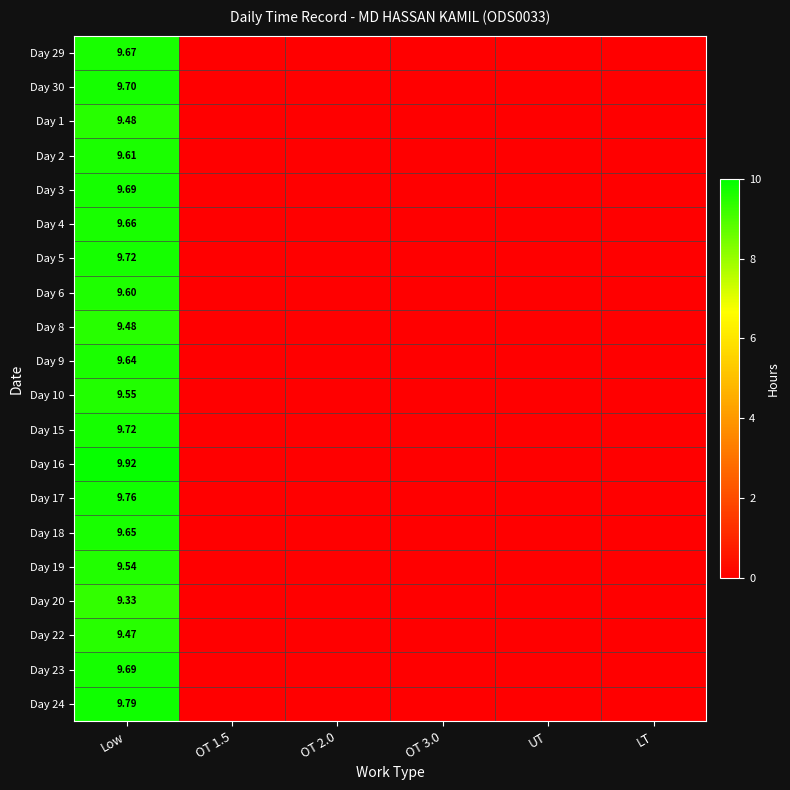

Between Low and LT, which series saw the biggest shift?

Day 16